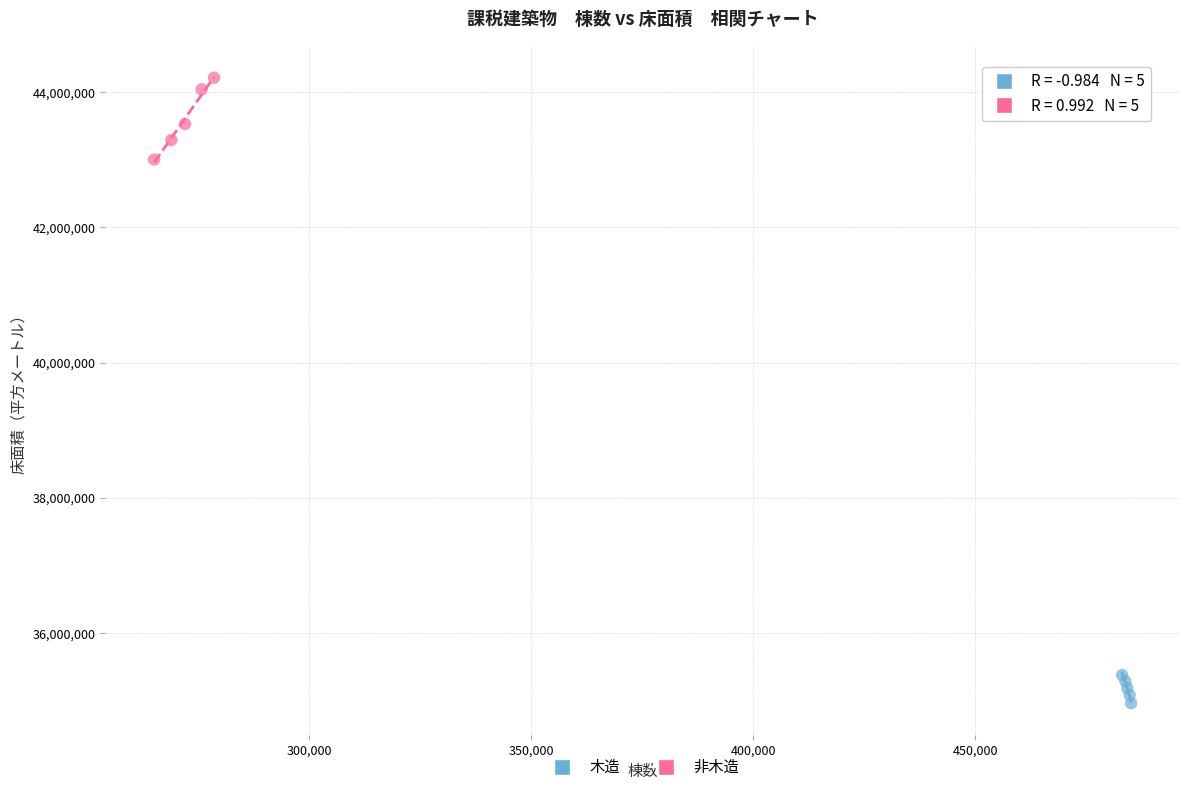

Which series contains the highest Y value?

非木造